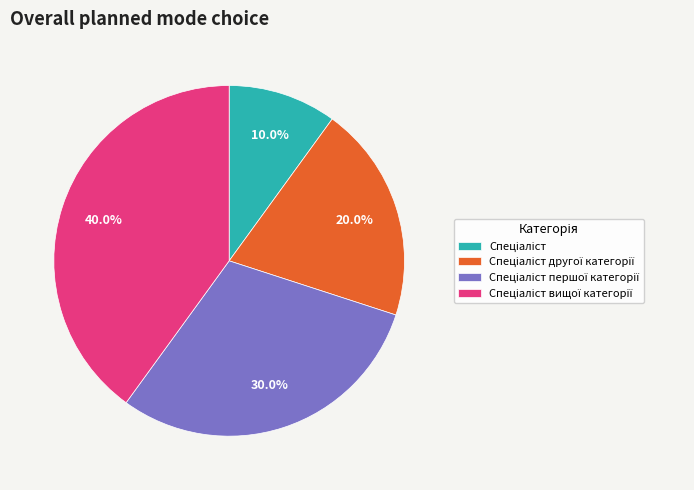

Is there any slice that represents more than half of the pie?

No